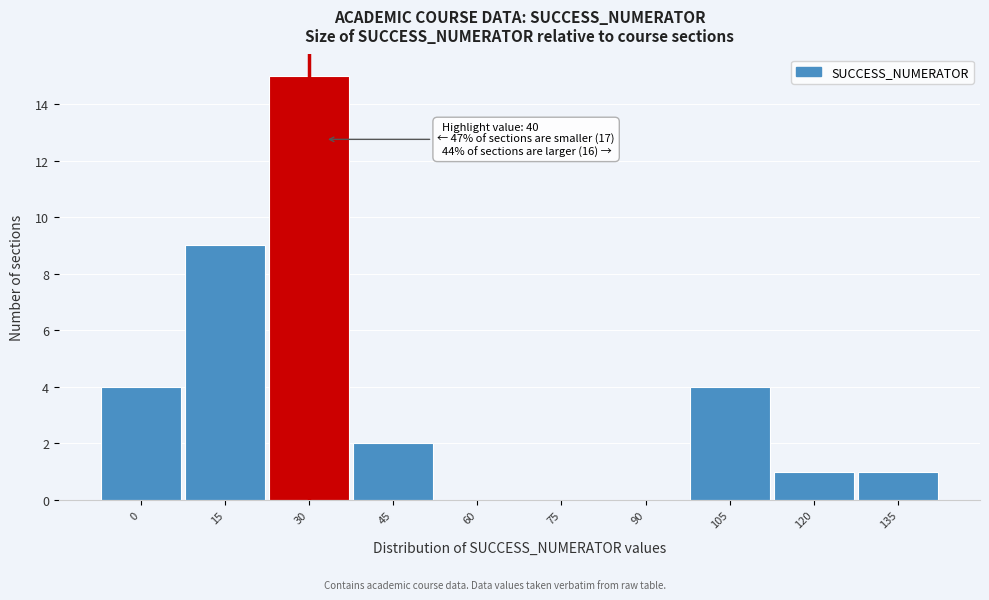

Reading left to right, what are all the values shown in this chart?

0=4	15=9	30=15	45=2	60=0	75=0	90=0	105=4	120=1	135=1